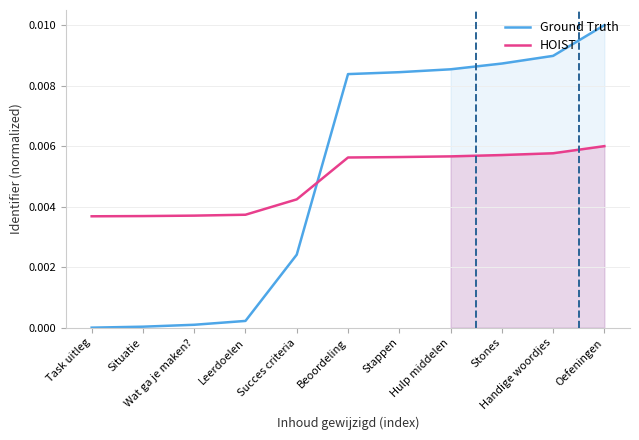

The value of HOIST at Succes criteria is 0.0. True or false?

True